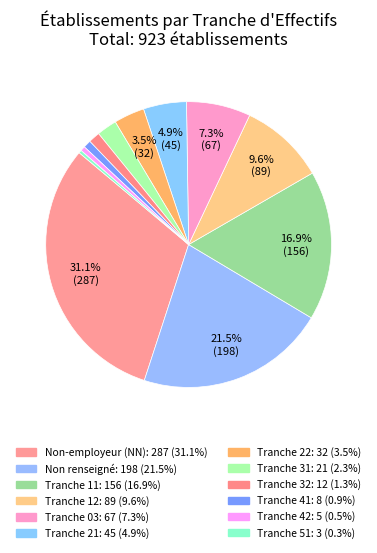

How many slices are in this pie chart?

12